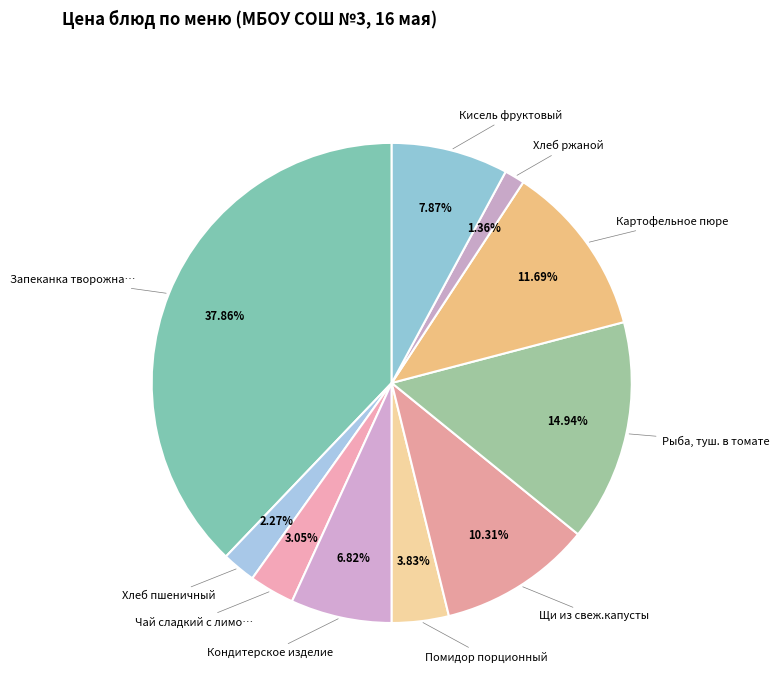

Count the number of slices in the pie.

10